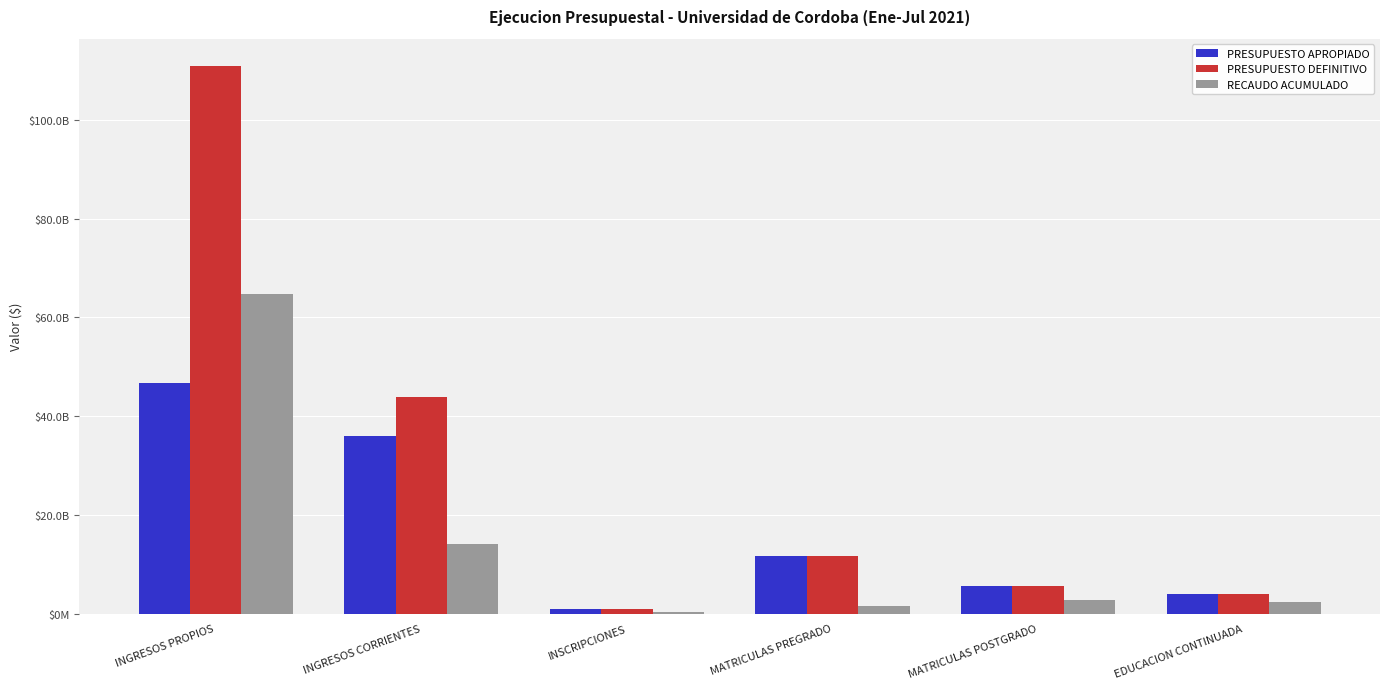

What are all the series names shown in the legend?

PRESUPUESTO APROPIADO, PRESUPUESTO DEFINITIVO, RECAUDO ACUMULADO